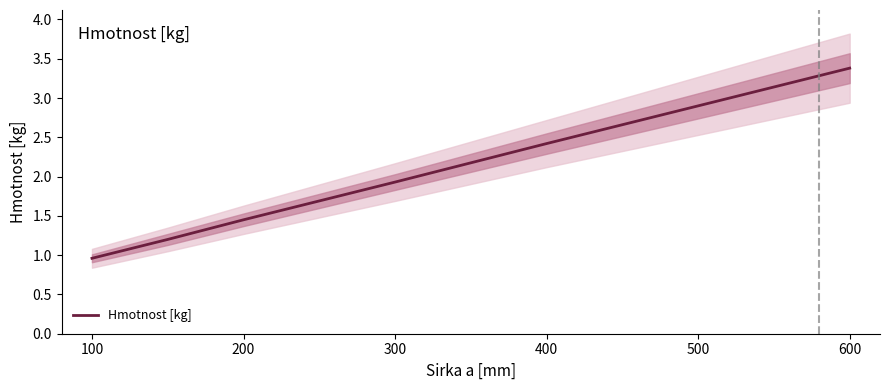

Reading right to left, list all the values displayed in this chart.

3.4	2.9	2.4	1.9	1.4	1.2	1.0